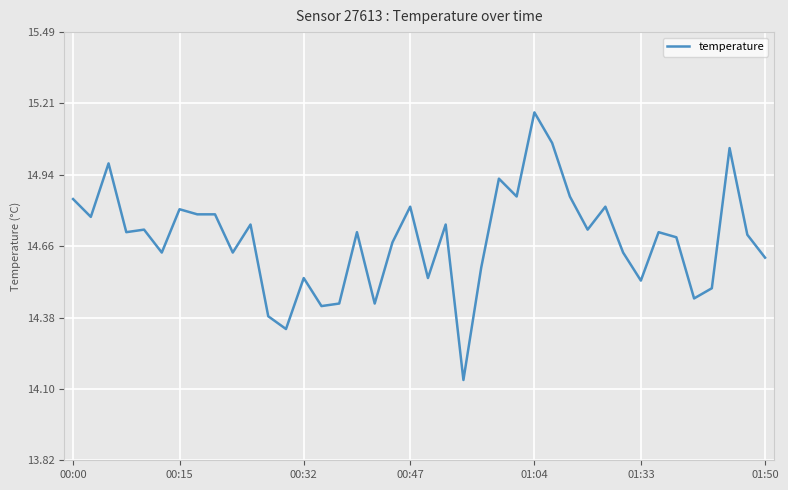

How many lines are shown in the chart?

1